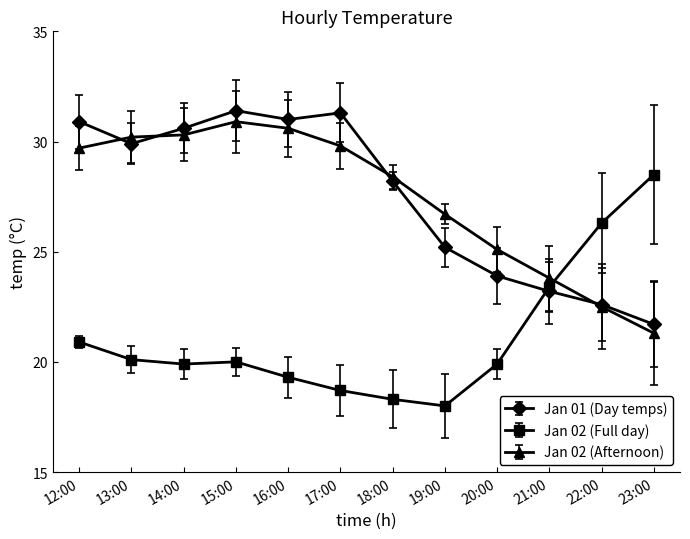

Which category has the lowest value across all series?

19:00